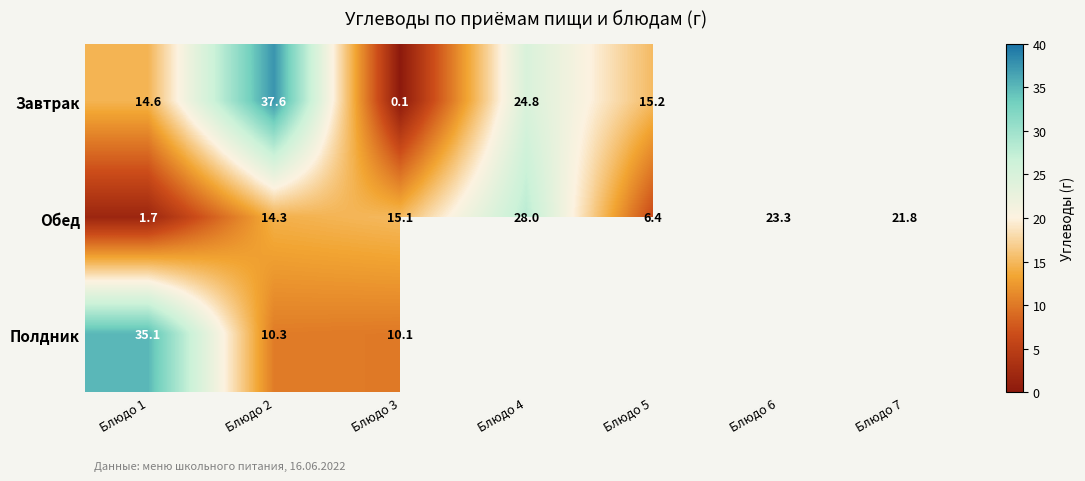

Is the value of Обед at Блюдо 6 greater than the value of Полдник at Блюдо 2?

Yes